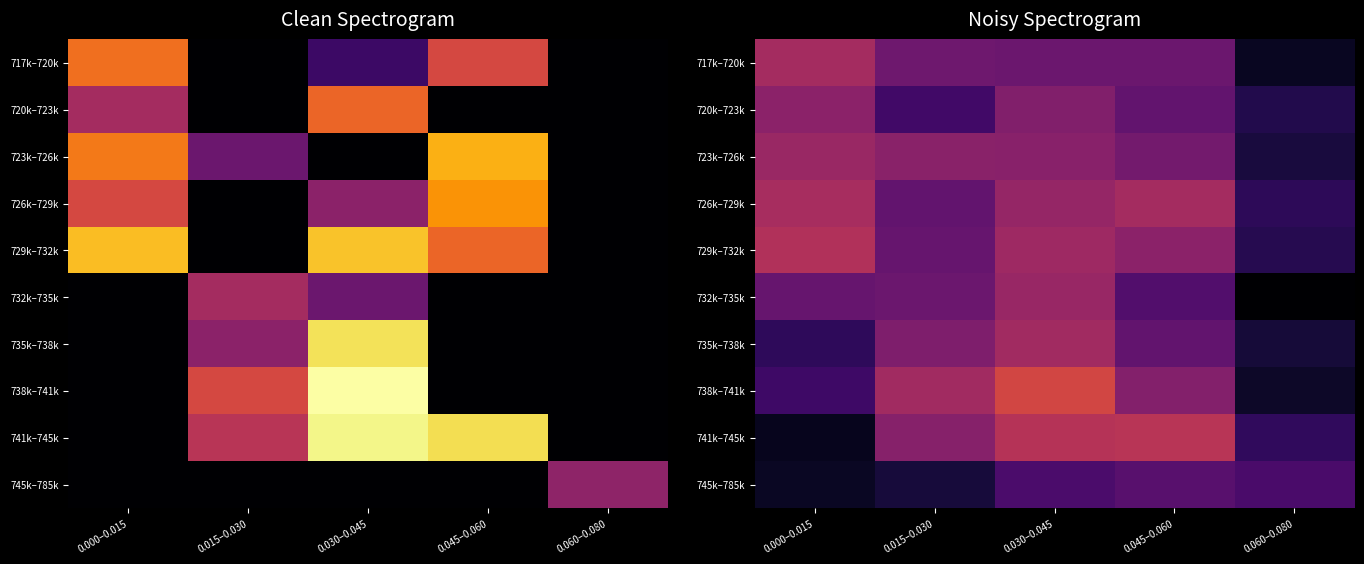

Which series changed the most between 0.015–0.030 and 0.030–0.045?

720k–723k